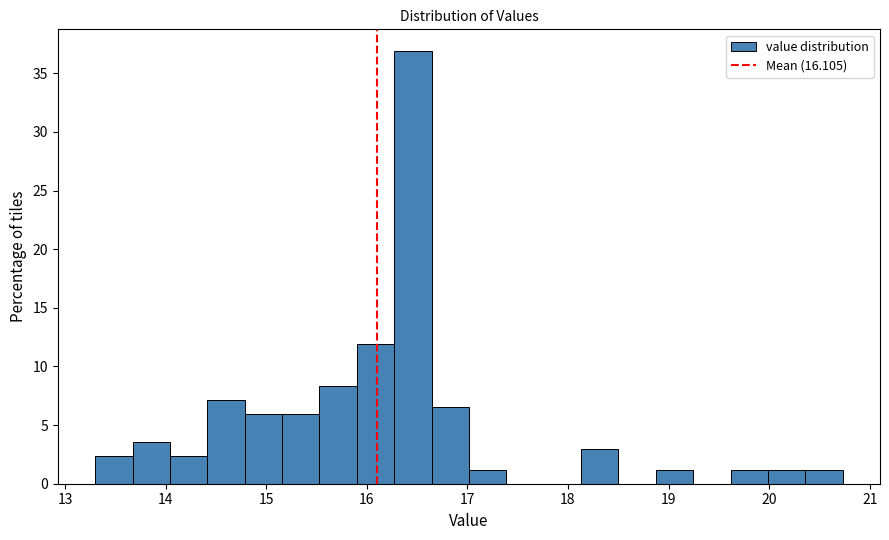

Read against the x-axis, roughly where is the centre of the tallest bar?

16.5